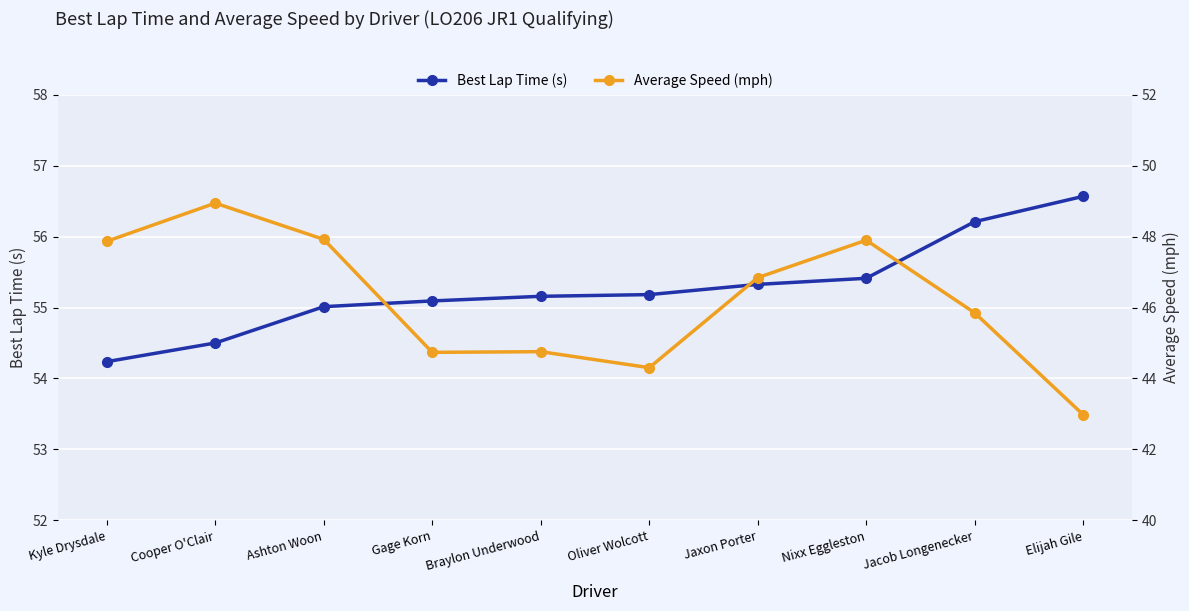

Which series has the largest total across all categories?

Best Lap Time (s)